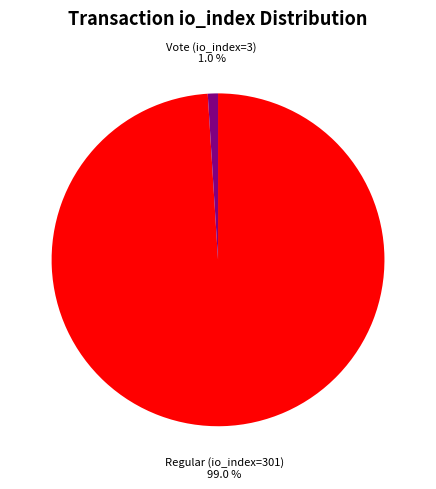

What percentage is the Vote (io_index=3) slice, to the nearest percent?

1%